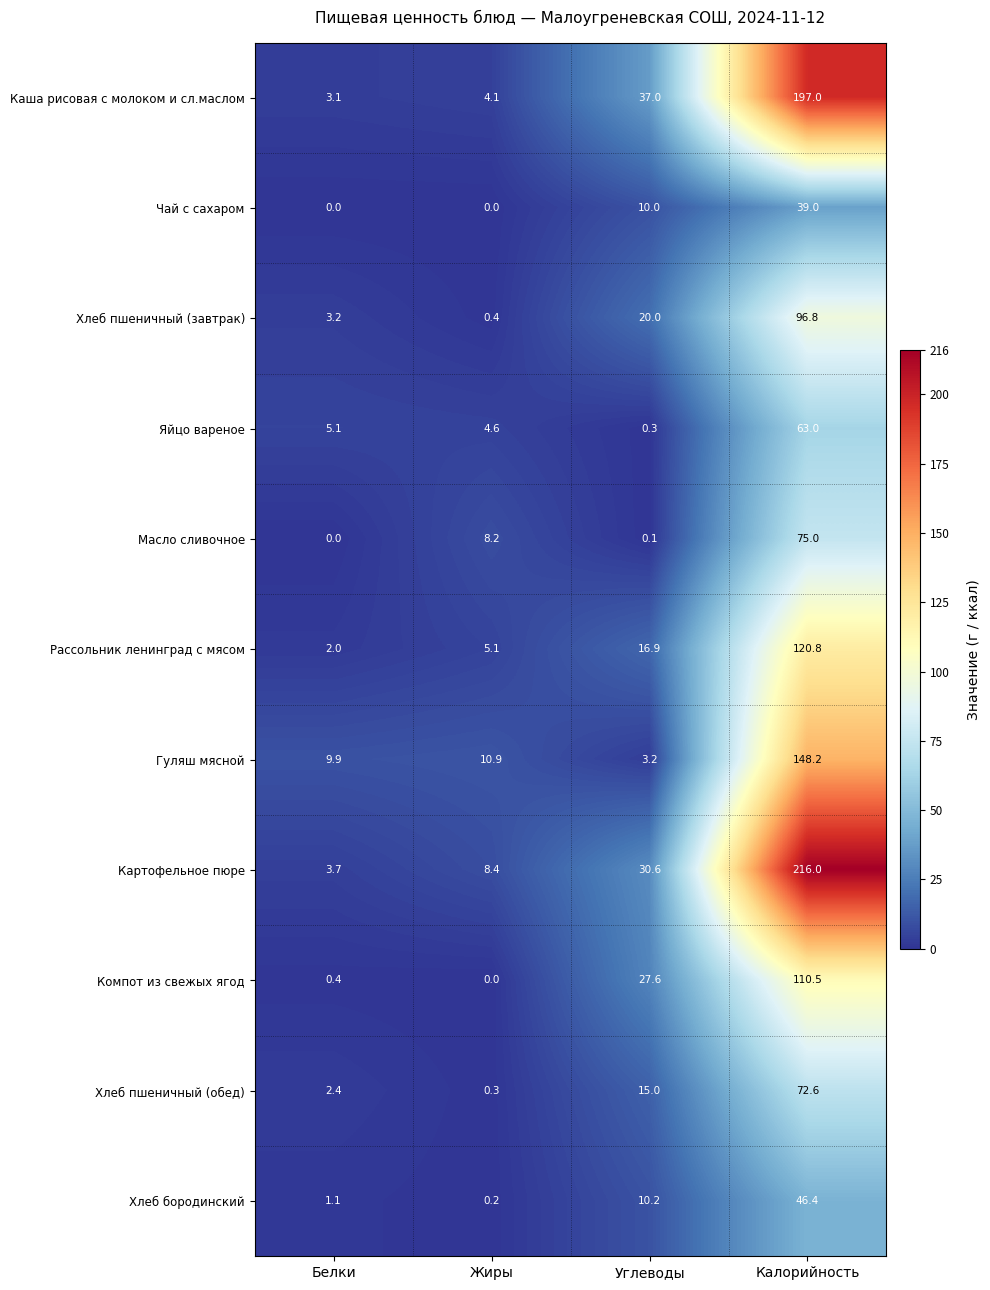

Read the Масло сливочное value at Калорийность.

75.0